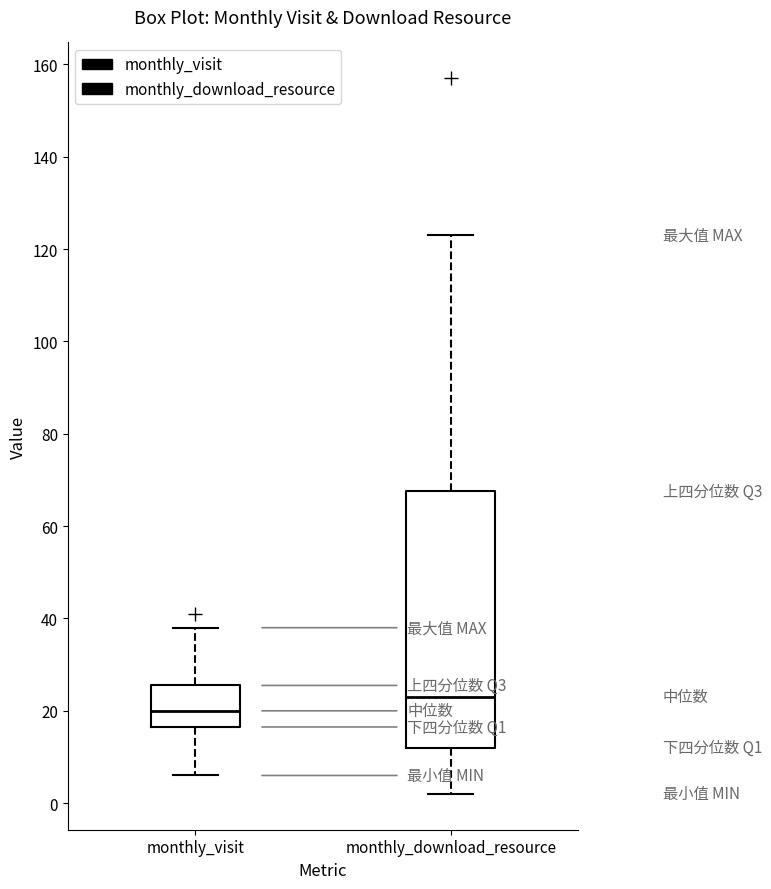

Reading left to right, transcribe this box plot: for each box, give where its median line is, the range the box spans, and where its two whiskers end, as read against the y-axis. The values are not printed on the chart, so give them approximately, as read against the axis.

monthly_visit: median 20, box 16 to 26, whiskers 6 to 38
monthly_download_resource: median 24, box 12 to 68, whiskers 2 to 124